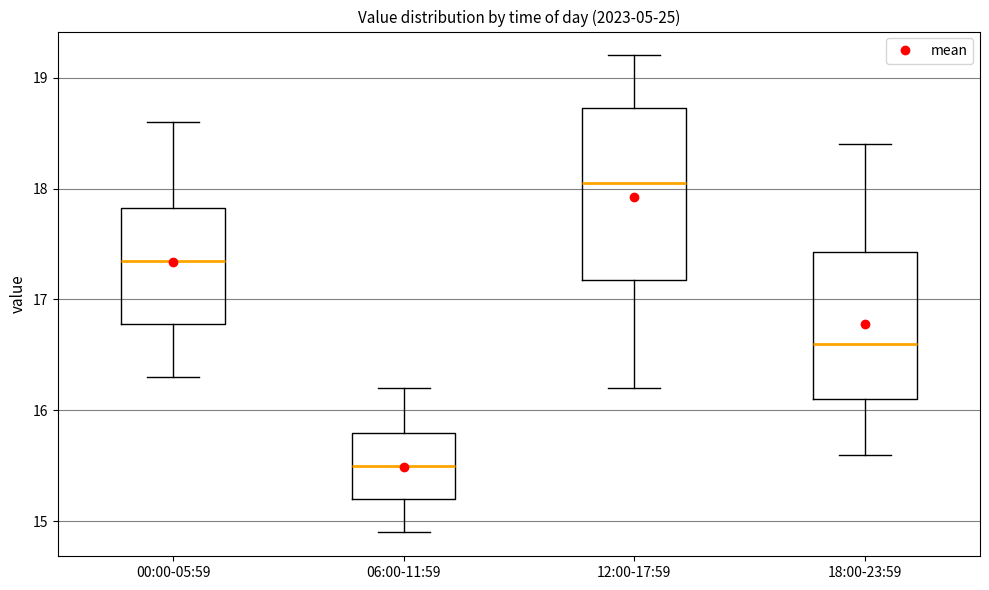

Reading left to right, read every box against the y-axis: the position of its median line, the range the box covers, and the ends of its whiskers. The values are not printed on the chart, so give them approximately, as read against the axis.

00:00-05:59: median 17.4, box 16.8 to 17.8, whiskers 16.3 to 18.6
06:00-11:59: median 15.5, box 15.2 to 15.8, whiskers 14.9 to 16.2
12:00-17:59: median 18.1, box 17.2 to 18.7, whiskers 16.2 to 19.2
18:00-23:59: median 16.6, box 16.1 to 17.4, whiskers 15.6 to 18.4